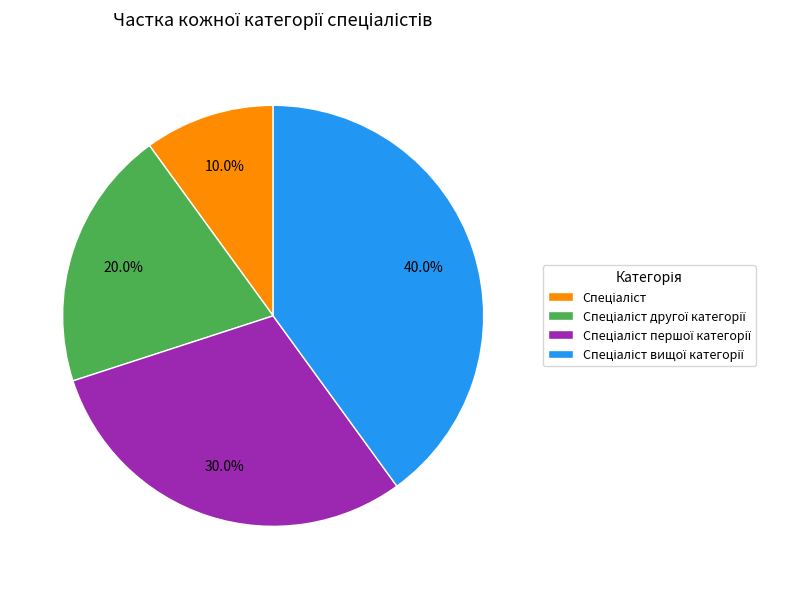

Does any single category account for the majority?

No